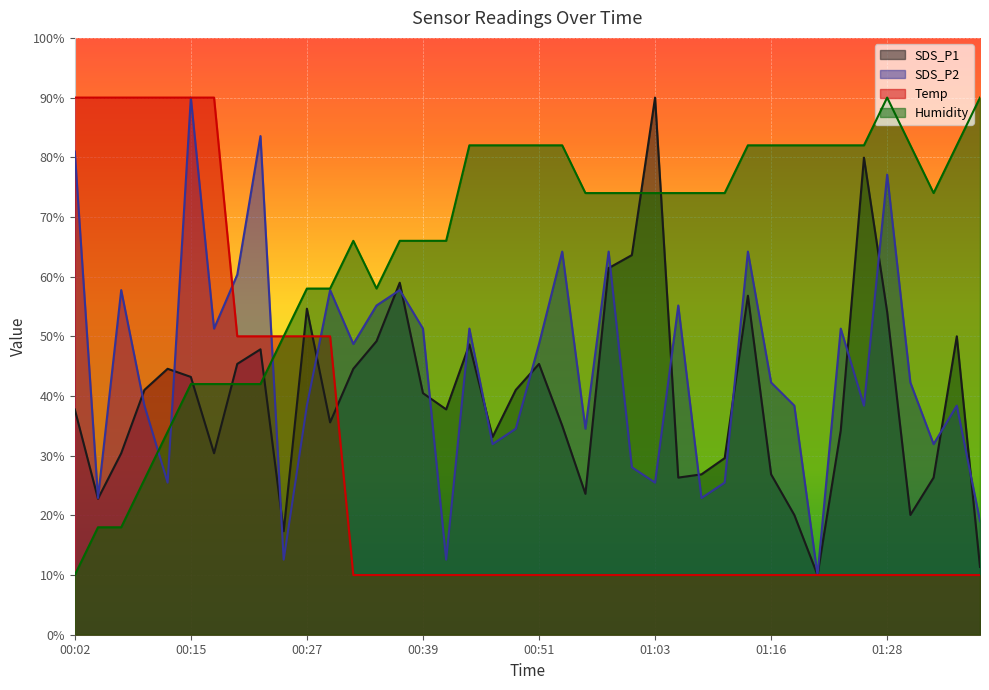

Where do SDS_P1 and Humidity first cross each other?

00:15 and 00:17